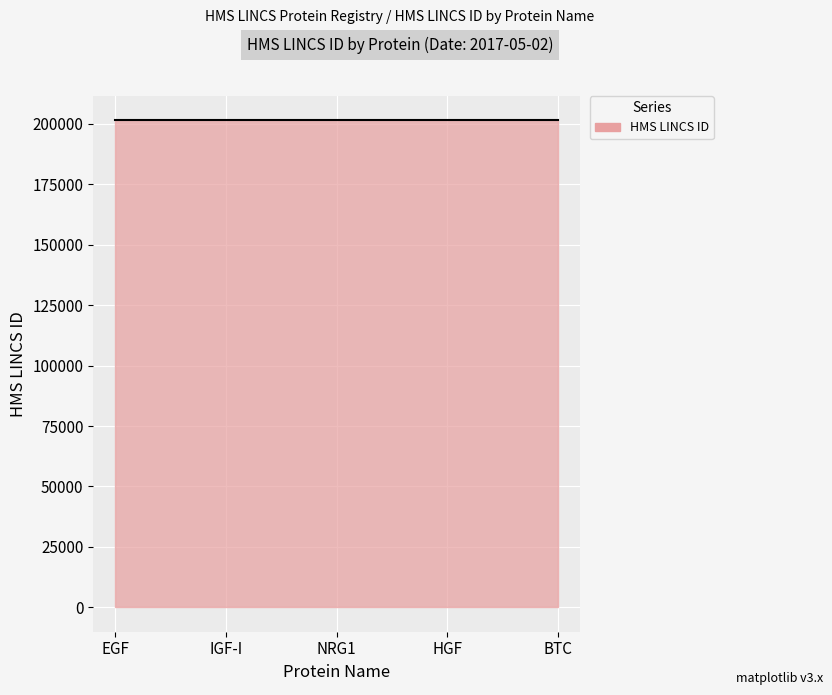

How many values exceed 201402?

150